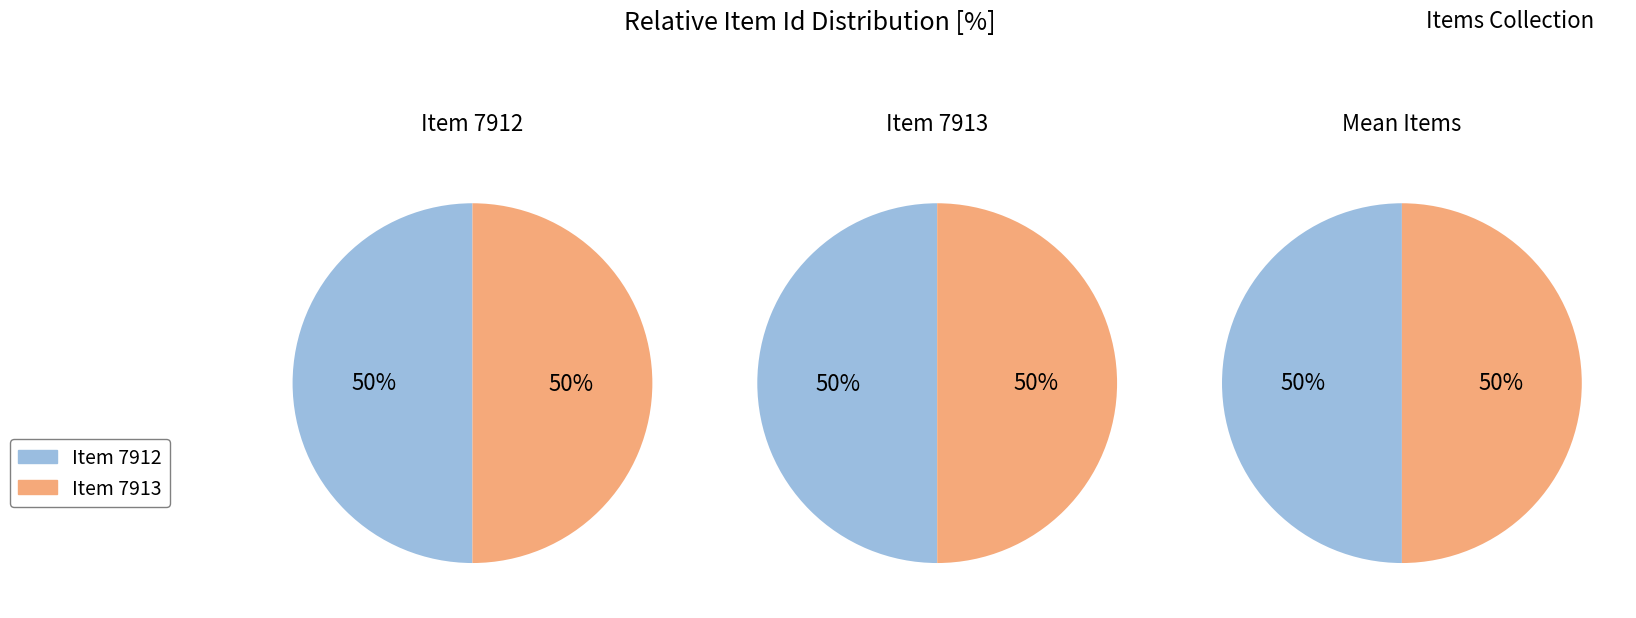

How many slices are in this pie chart?

2